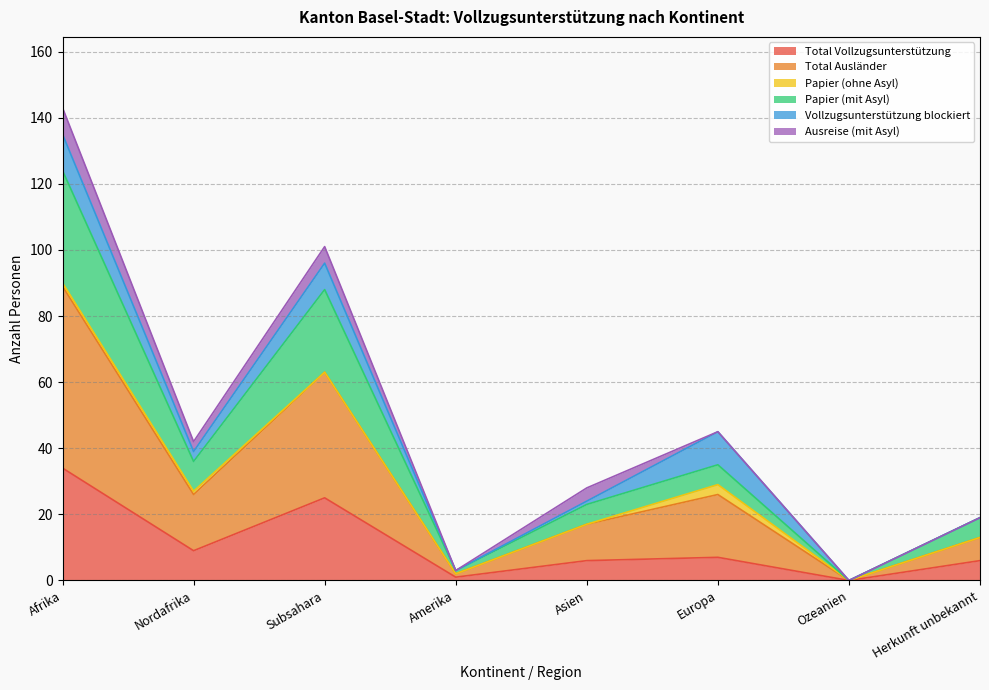

The Total Vollzugsunterstützung series shows 9 at Nordafrika. True or false?

True